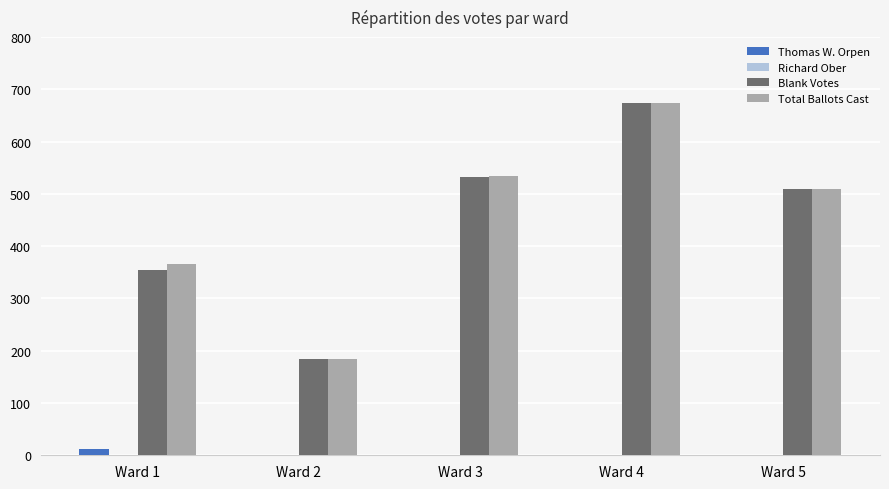

The value of Total Ballots Cast at Ward 2 is 281. True or false?

False